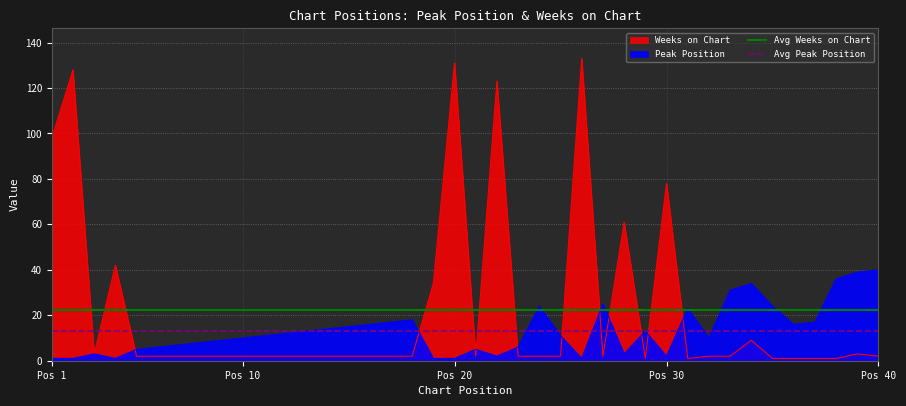

What is the sum of all Avg Weeks on Chart values?

44.6